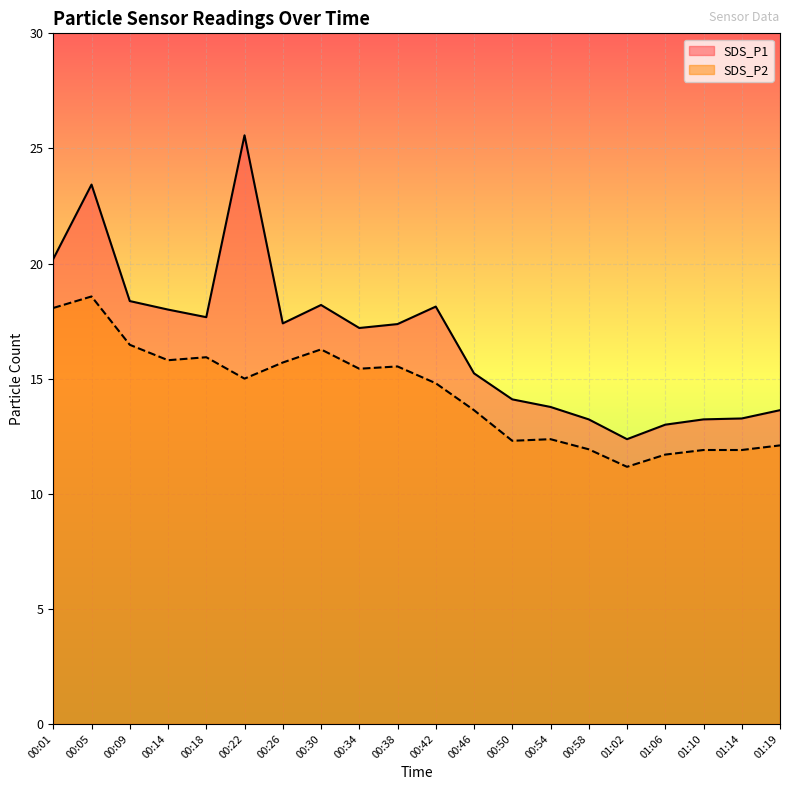

In SDS_P2, how many points are lower than both neighbors (excluding endpoints)?

5